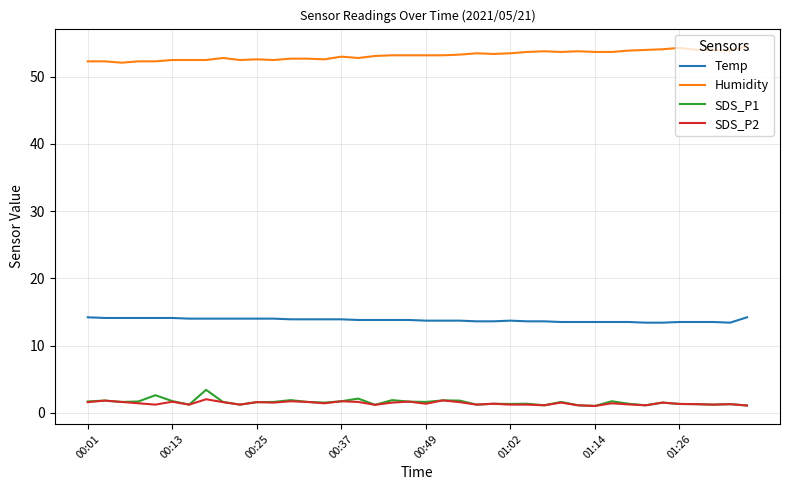

How many categories are shown in the chart?

40